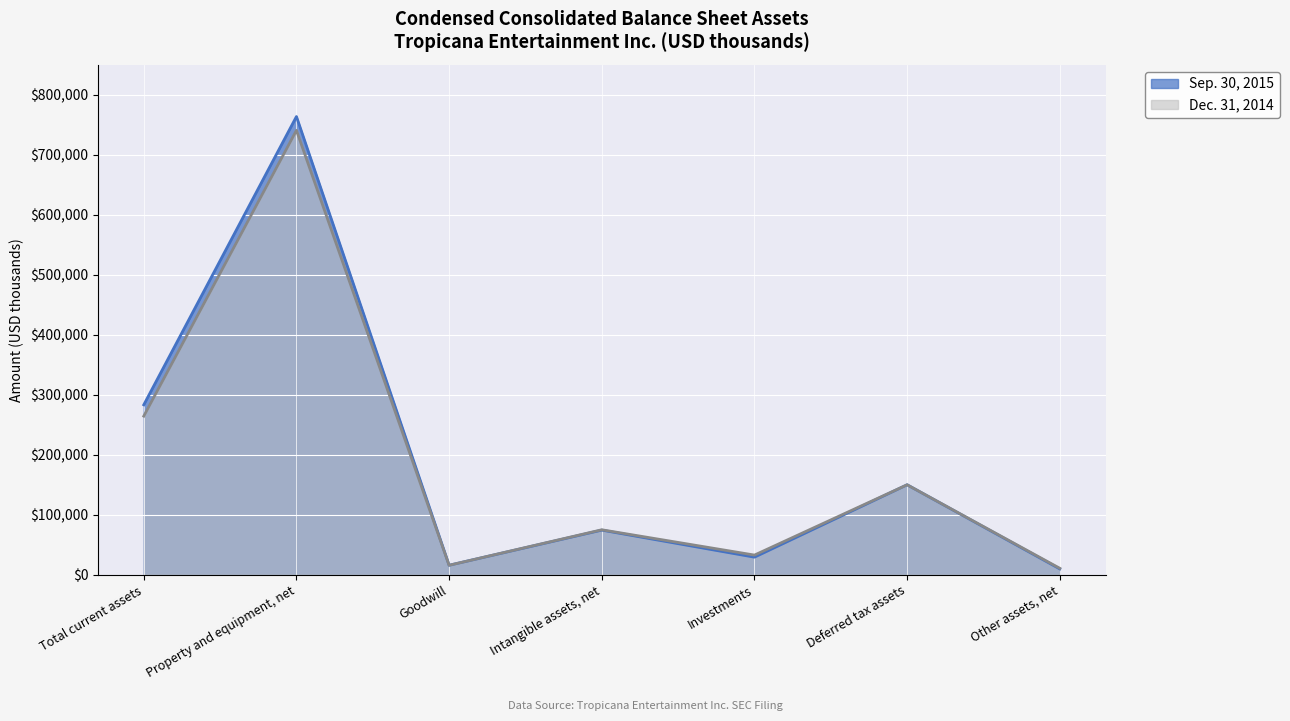

What is the sum of the Sep. 30, 2015 values at Deferred tax assets and Intangible assets, net?

224447